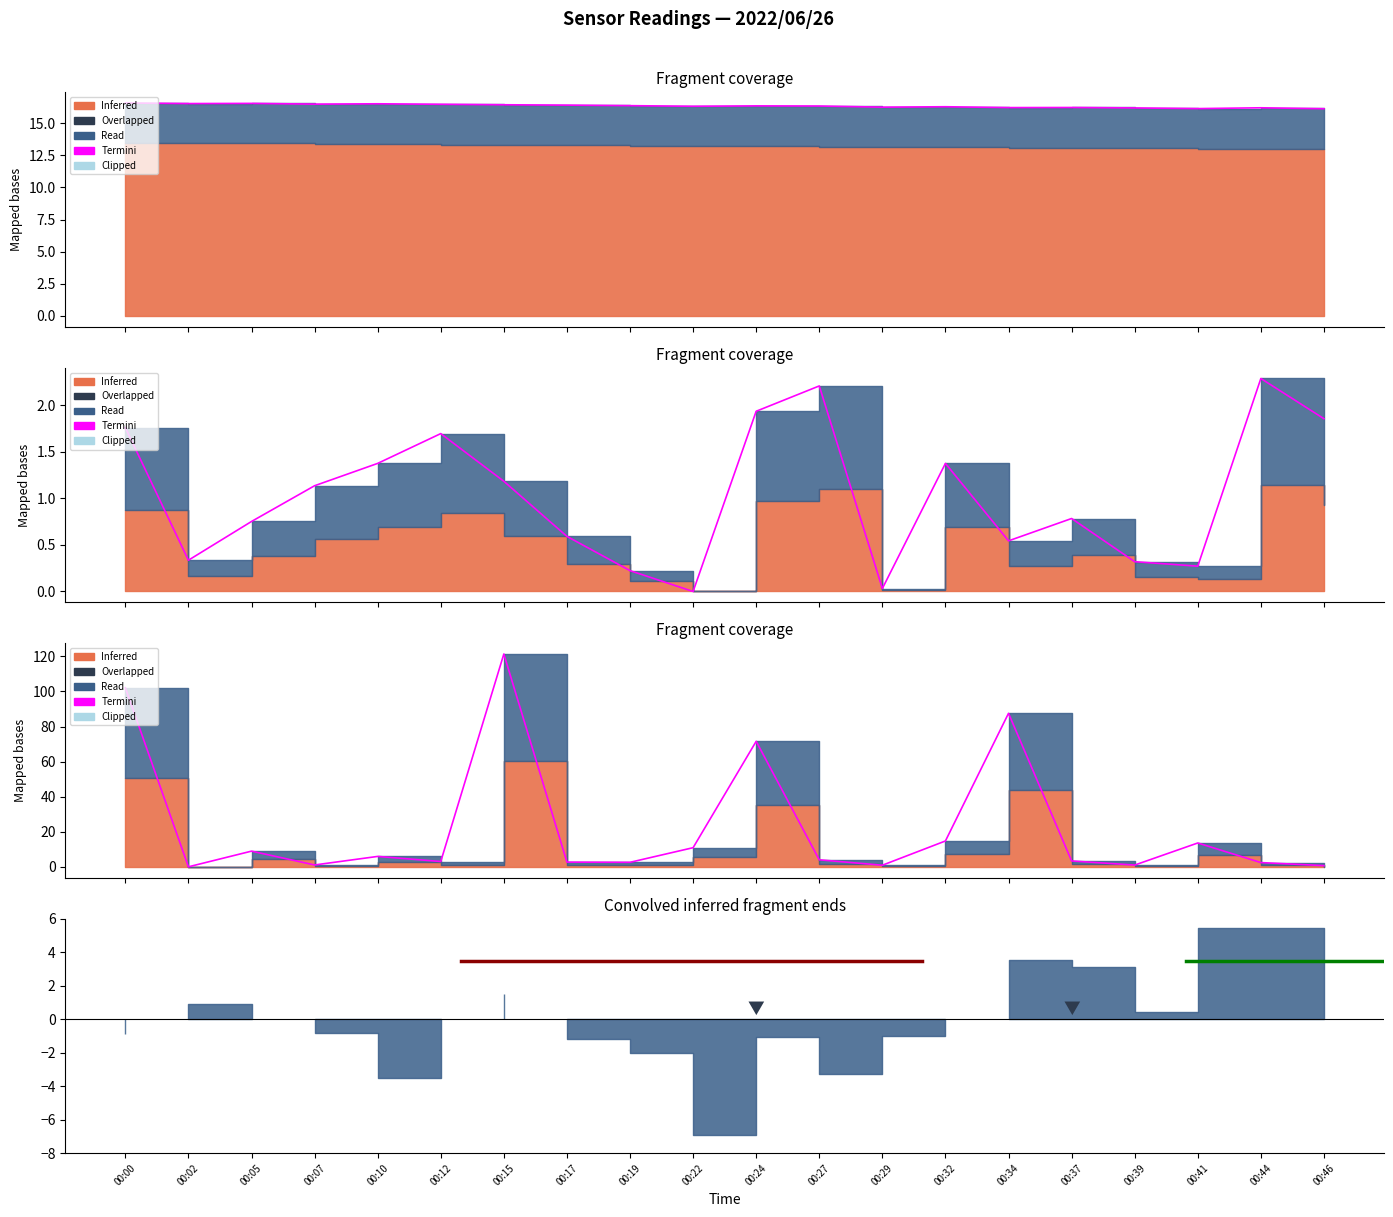

How many values exceed 4?

10